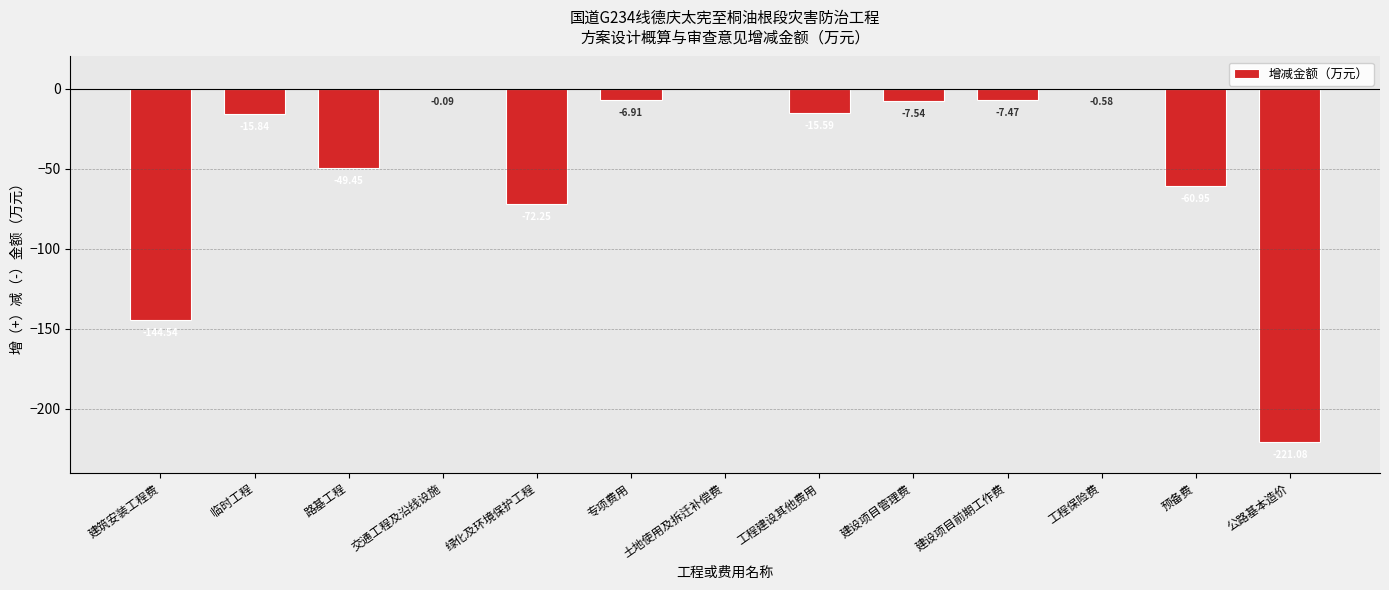

What is the sum of the values at 建筑安装工程费 and 工程建设其他费用?

-160.1